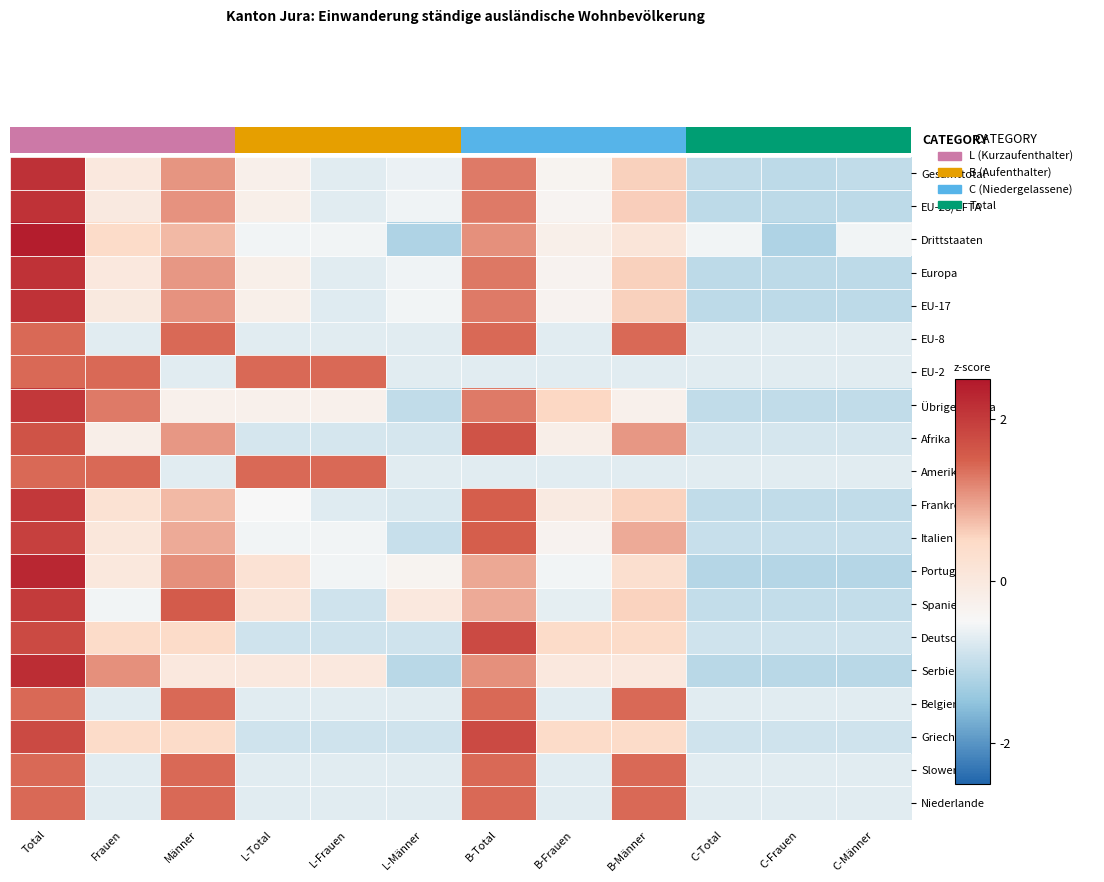

Reading left to right, extract all data points from this chart.

Gesamttotal: Total=2.1	Frauen=0.0	Männer=1.1	L-Total=-0.3	L-Frauen=-0.7	L-Männer=-0.6	B-Total=1.3	B-Frauen=-0.4	B-Männer=0.6	C-Total=-1.0	C-Frauen=-1.1	C-Männer=-1.0
EU-28/EFTA: Total=2.1	Frauen=-0.0	Männer=1.1	L-Total=-0.2	L-Frauen=-0.7	L-Männer=-0.6	B-Total=1.3	B-Frauen=-0.4	B-Männer=0.6	C-Total=-1.1	C-Frauen=-1.1	C-Männer=-1.1
Drittstaaten: Total=2.4	Frauen=0.4	Männer=0.8	L-Total=-0.5	L-Frauen=-0.5	L-Männer=-1.2	B-Total=1.1	B-Frauen=-0.2	B-Männer=0.1	C-Total=-0.5	C-Frauen=-1.2	C-Männer=-0.5
Europa: Total=2.1	Frauen=0.0	Männer=1.1	L-Total=-0.2	L-Frauen=-0.7	L-Männer=-0.6	B-Total=1.3	B-Frauen=-0.3	B-Männer=0.6	C-Total=-1.1	C-Frauen=-1.1	C-Männer=-1.1
EU-17: Total=2.1	Frauen=-0.0	Männer=1.1	L-Total=-0.2	L-Frauen=-0.7	L-Männer=-0.6	B-Total=1.3	B-Frauen=-0.3	B-Männer=0.6	C-Total=-1.1	C-Frauen=-1.1	C-Männer=-1.1
EU-8: Total=1.4	Frauen=-0.7	Männer=1.4	L-Total=-0.7	L-Frauen=-0.7	L-Männer=-0.7	B-Total=1.4	B-Frauen=-0.7	B-Männer=1.4	C-Total=-0.7	C-Frauen=-0.7	C-Männer=-0.7
EU-2: Total=1.4	Frauen=1.4	Männer=-0.7	L-Total=1.4	L-Frauen=1.4	L-Männer=-0.7	B-Total=-0.7	B-Frauen=-0.7	B-Männer=-0.7	C-Total=-0.7	C-Frauen=-0.7	C-Männer=-0.7
Übrige Europa: Total=2.0	Frauen=1.3	Männer=-0.3	L-Total=-0.3	L-Frauen=-0.3	L-Männer=-1.0	B-Total=1.3	B-Frauen=0.5	B-Männer=-0.3	C-Total=-1.0	C-Frauen=-1.0	C-Männer=-1.0
Afrika: Total=1.7	Frauen=-0.2	Männer=1.0	L-Total=-0.8	L-Frauen=-0.8	L-Männer=-0.8	B-Total=1.7	B-Frauen=-0.2	B-Männer=1.0	C-Total=-0.8	C-Frauen=-0.8	C-Männer=-0.8
Amerika: Total=1.4	Frauen=1.4	Männer=-0.7	L-Total=1.4	L-Frauen=1.4	L-Männer=-0.7	B-Total=-0.7	B-Frauen=-0.7	B-Männer=-0.7	C-Total=-0.7	C-Frauen=-0.7	C-Männer=-0.7
Frankreich: Total=2.0	Frauen=0.2	Männer=0.8	L-Total=-0.5	L-Frauen=-0.7	L-Männer=-0.8	B-Total=1.5	B-Frauen=-0.0	B-Männer=0.5	C-Total=-1.0	C-Frauen=-1.0	C-Männer=-1.0
Italien: Total=1.9	Frauen=0.1	Männer=0.9	L-Total=-0.5	L-Frauen=-0.5	L-Männer=-1.0	B-Total=1.5	B-Frauen=-0.3	B-Männer=0.9	C-Total=-1.0	C-Frauen=-1.0	C-Männer=-1.0
Portugal: Total=2.3	Frauen=0.0	Männer=1.1	L-Total=0.2	L-Frauen=-0.6	L-Männer=-0.4	B-Total=0.9	B-Frauen=-0.6	B-Männer=0.3	C-Total=-1.1	C-Frauen=-1.1	C-Männer=-1.1
Spanien: Total=2.0	Frauen=-0.6	Männer=1.6	L-Total=0.1	L-Frauen=-0.9	L-Männer=0.0	B-Total=0.9	B-Frauen=-0.7	B-Männer=0.6	C-Total=-1.0	C-Frauen=-1.0	C-Männer=-1.0
Deutschland: Total=1.8	Frauen=0.4	Männer=0.4	L-Total=-0.9	L-Frauen=-0.9	L-Männer=-0.9	B-Total=1.8	B-Frauen=0.4	B-Männer=0.4	C-Total=-0.9	C-Frauen=-0.9	C-Männer=-0.9
Serbien: Total=2.2	Frauen=1.1	Männer=0.0	L-Total=0.0	L-Frauen=0.0	L-Männer=-1.1	B-Total=1.1	B-Frauen=0.0	B-Männer=0.0	C-Total=-1.1	C-Frauen=-1.1	C-Männer=-1.1
Belgien: Total=1.4	Frauen=-0.7	Männer=1.4	L-Total=-0.7	L-Frauen=-0.7	L-Männer=-0.7	B-Total=1.4	B-Frauen=-0.7	B-Männer=1.4	C-Total=-0.7	C-Frauen=-0.7	C-Männer=-0.7
Griechenland: Total=1.8	Frauen=0.4	Männer=0.4	L-Total=-0.9	L-Frauen=-0.9	L-Männer=-0.9	B-Total=1.8	B-Frauen=0.4	B-Männer=0.4	C-Total=-0.9	C-Frauen=-0.9	C-Männer=-0.9
Slowenien: Total=1.4	Frauen=-0.7	Männer=1.4	L-Total=-0.7	L-Frauen=-0.7	L-Männer=-0.7	B-Total=1.4	B-Frauen=-0.7	B-Männer=1.4	C-Total=-0.7	C-Frauen=-0.7	C-Männer=-0.7
Niederlande: Total=1.4	Frauen=-0.7	Männer=1.4	L-Total=-0.7	L-Frauen=-0.7	L-Männer=-0.7	B-Total=1.4	B-Frauen=-0.7	B-Männer=1.4	C-Total=-0.7	C-Frauen=-0.7	C-Männer=-0.7